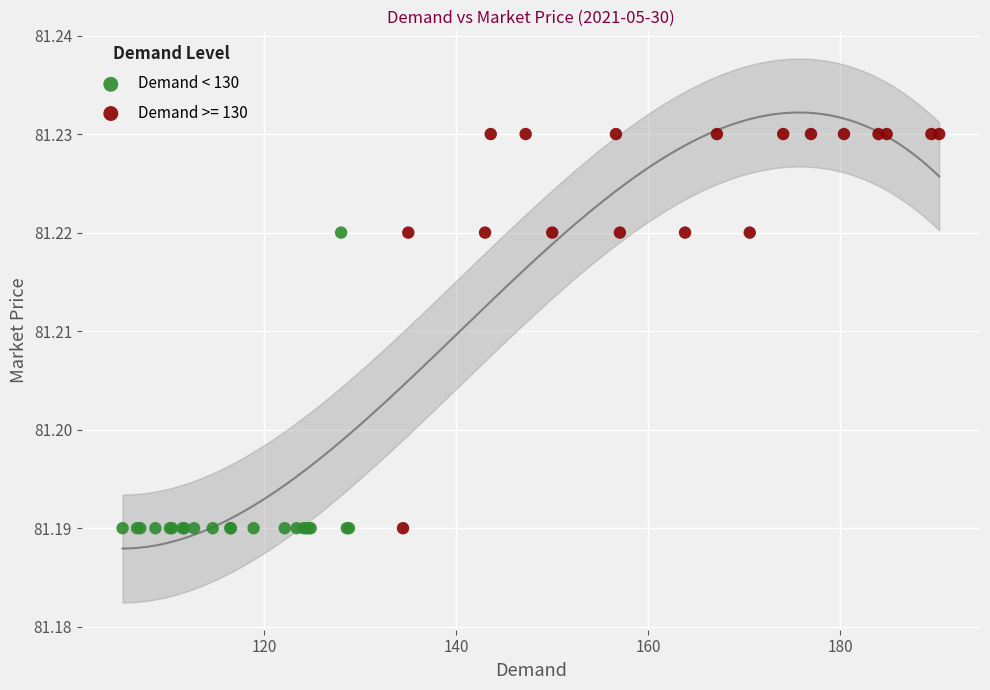

Which series has the widest spread of Y values?

Demand >= 130